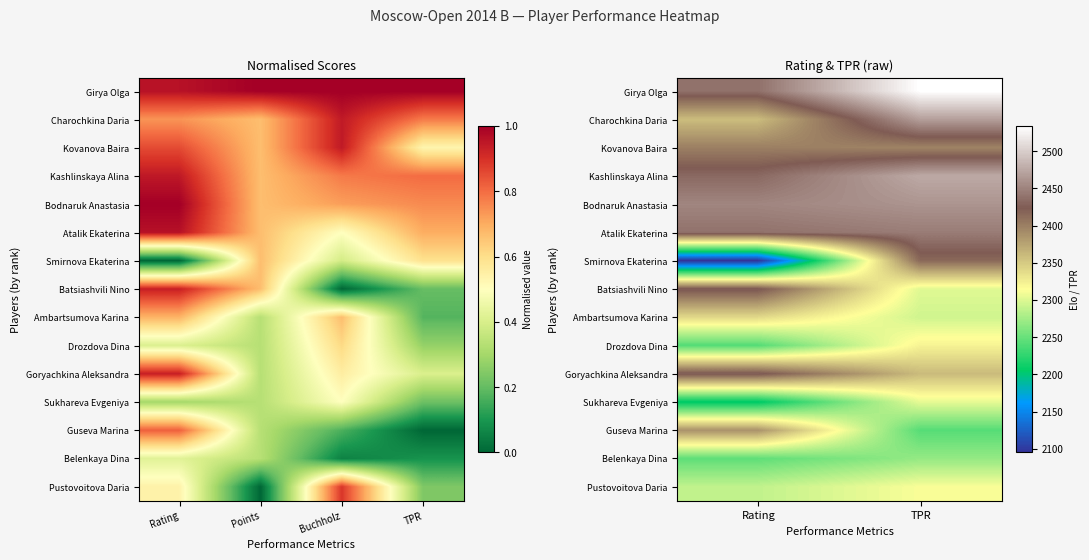

At which label does Guseva Marina reach its peak?

Rating